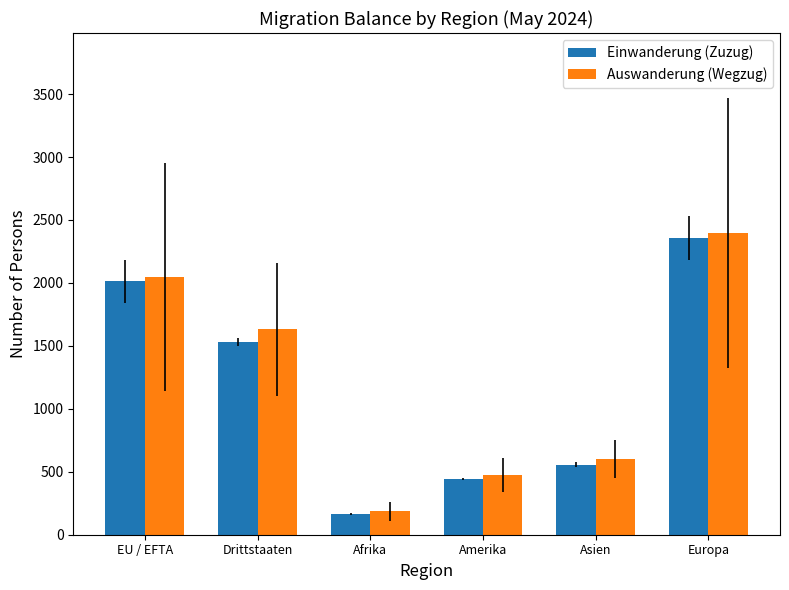

At how many categories does at least one series exceed 1024?

3